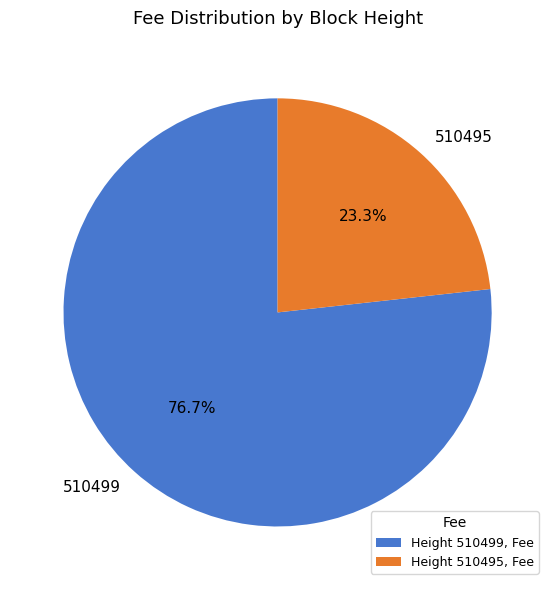

How many segments does this pie chart have?

2